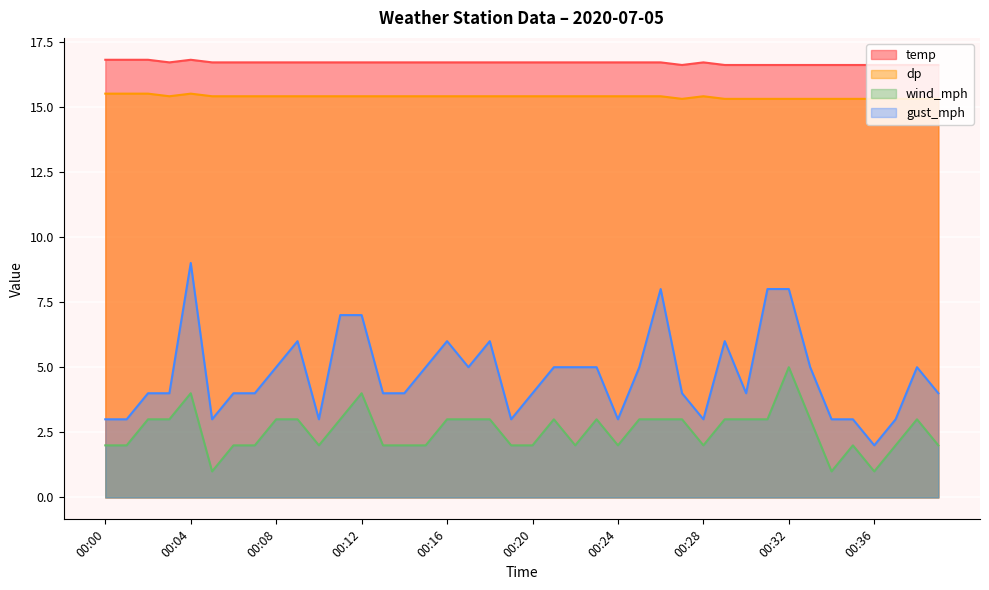

Which label corresponds to the smallest value in the chart?

00:05